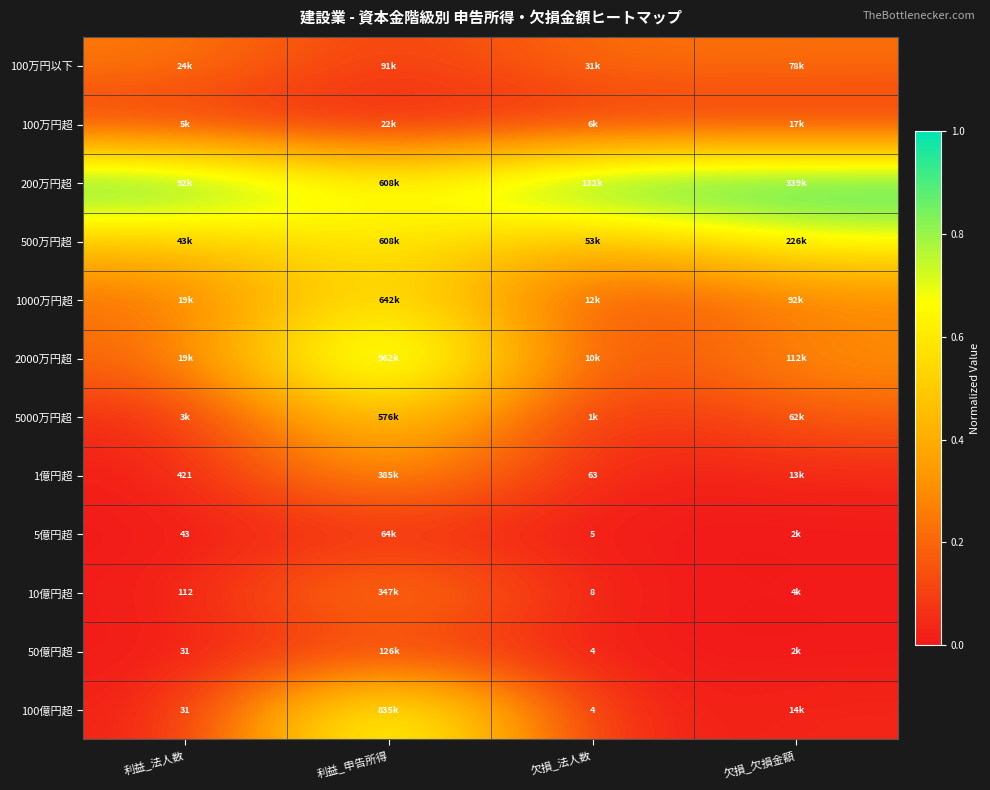

What is the total value across all series at 欠損_法人数?

1.9